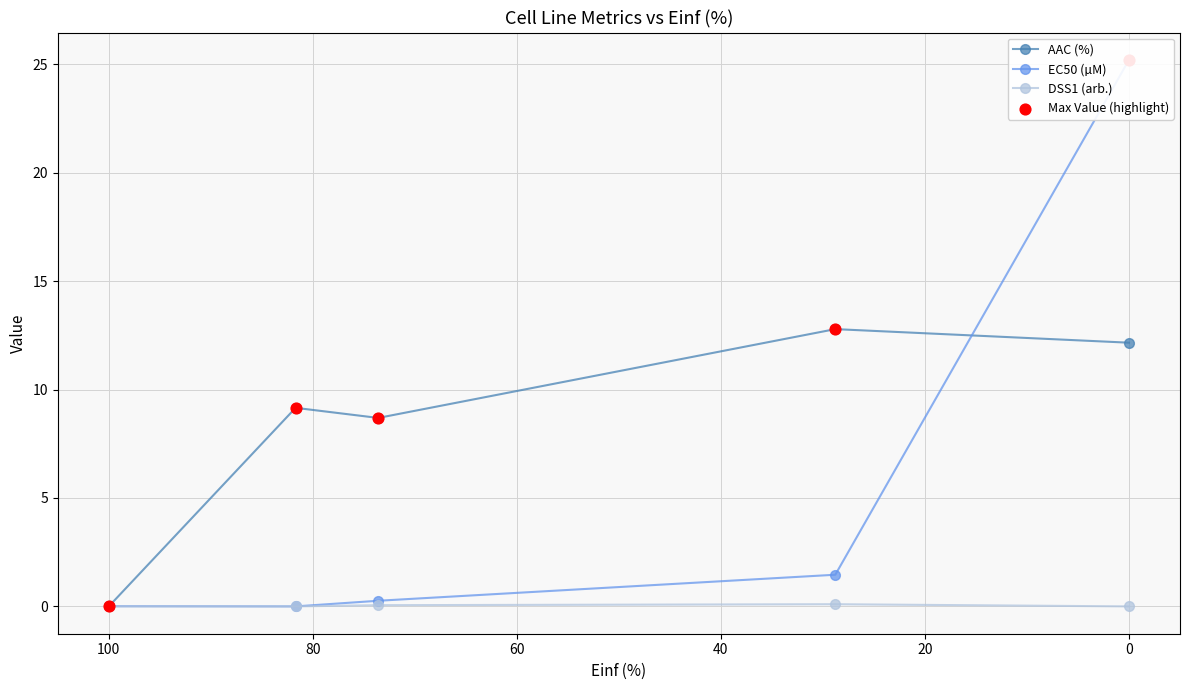

Which series contains the highest Y value?

EC50 (µM)